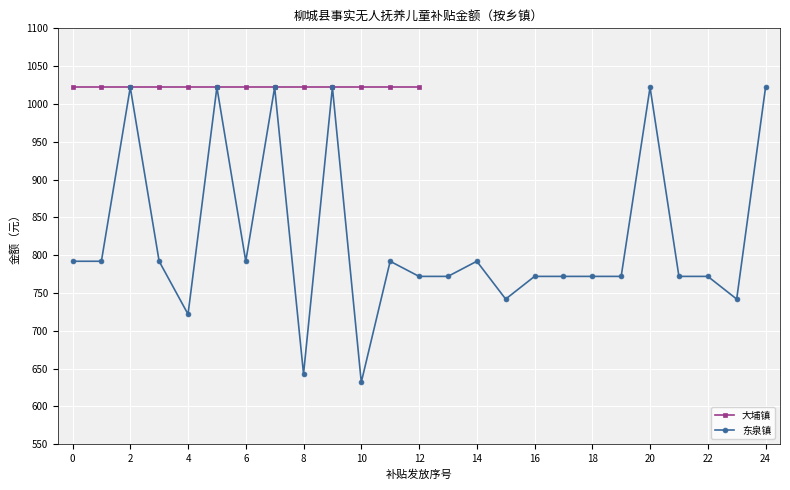

At which category does 东泉镇 reach its first local peak?

2